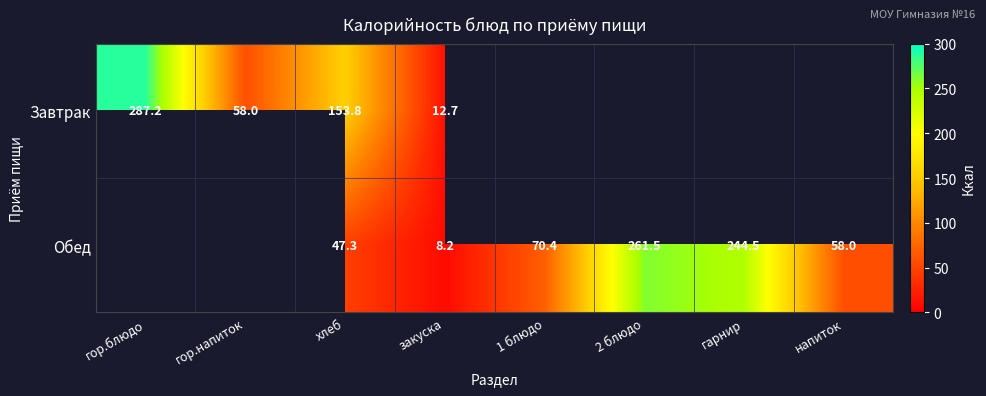

The value of Завтрак at гор.напиток is 58.0. True or false?

True